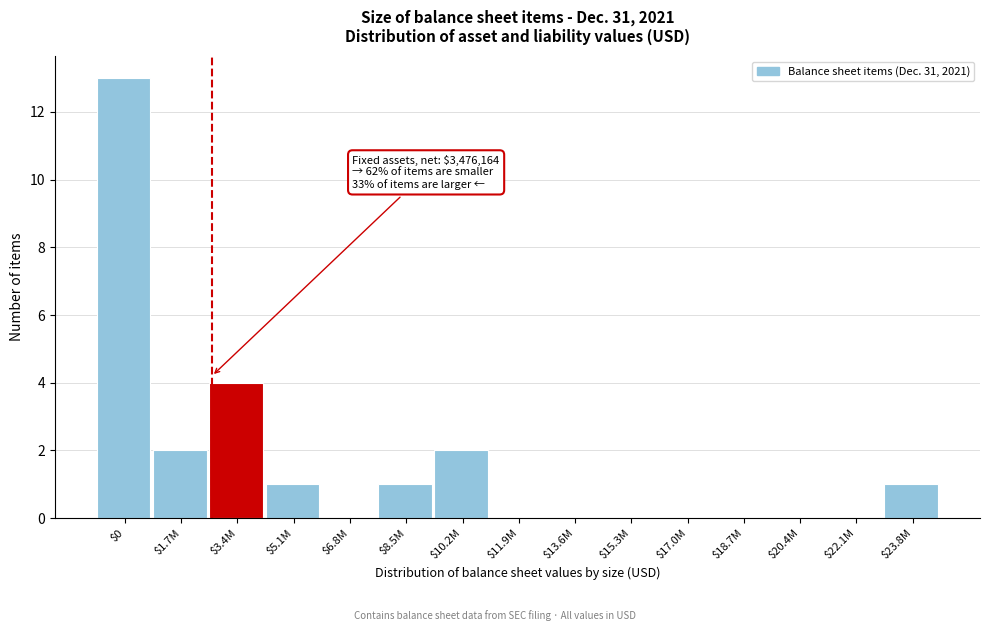

At which category does the chart reach its peak across all series?

$0